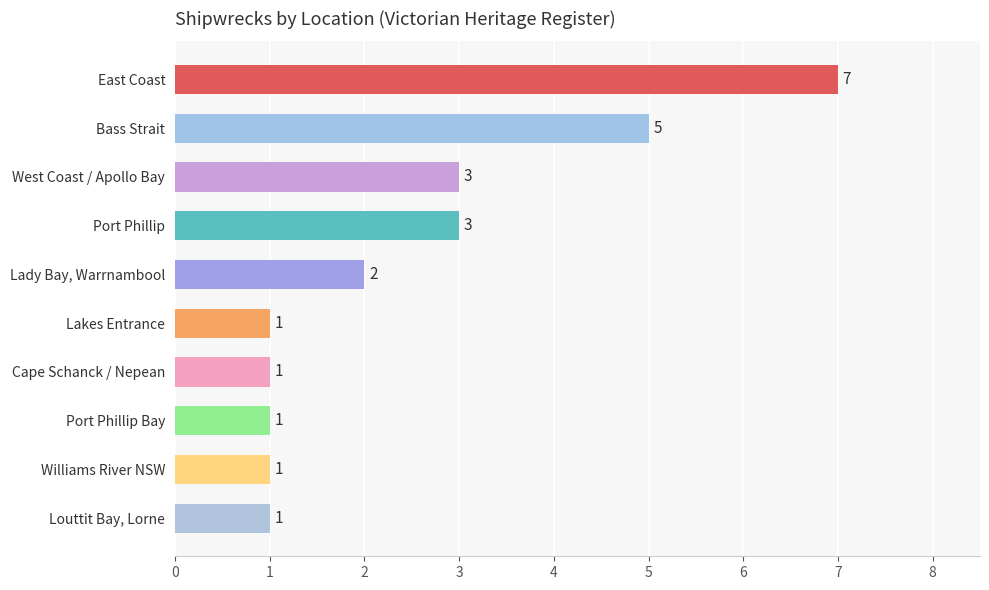

True or false: the data shows 3 at Port Phillip.

True